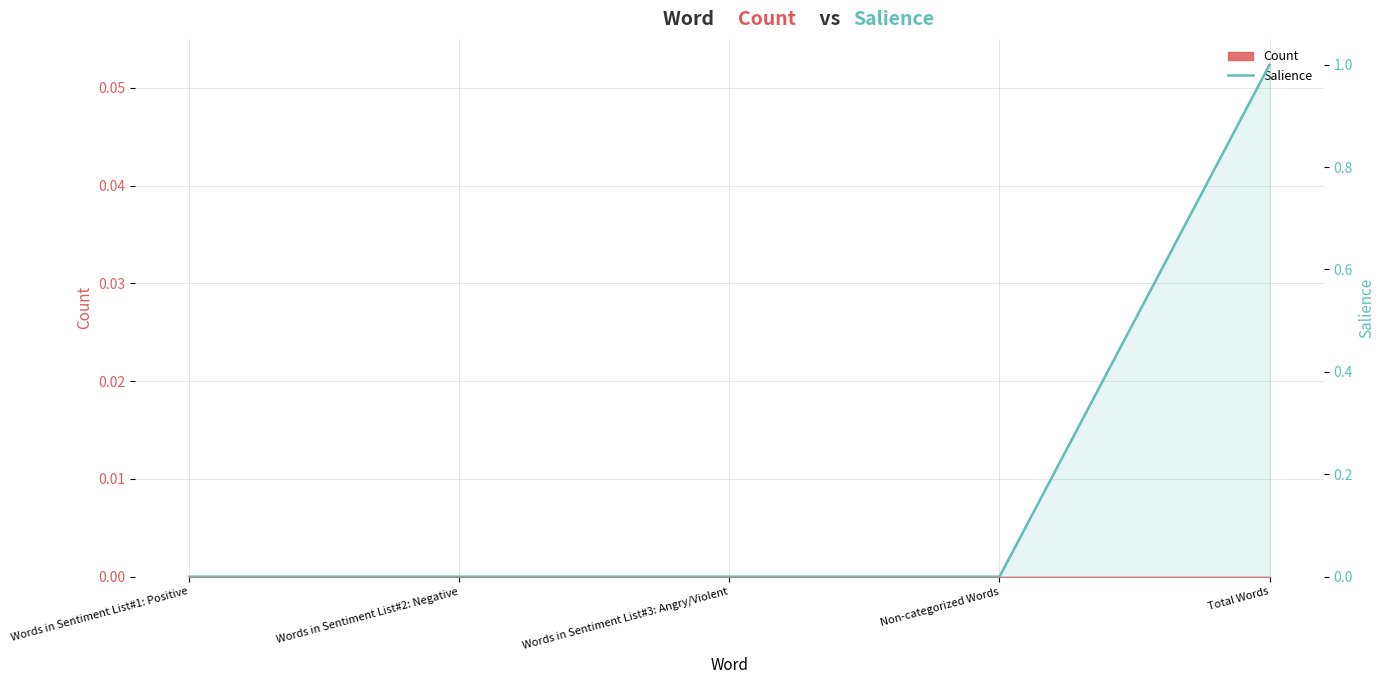

How many lines are shown in the chart?

1